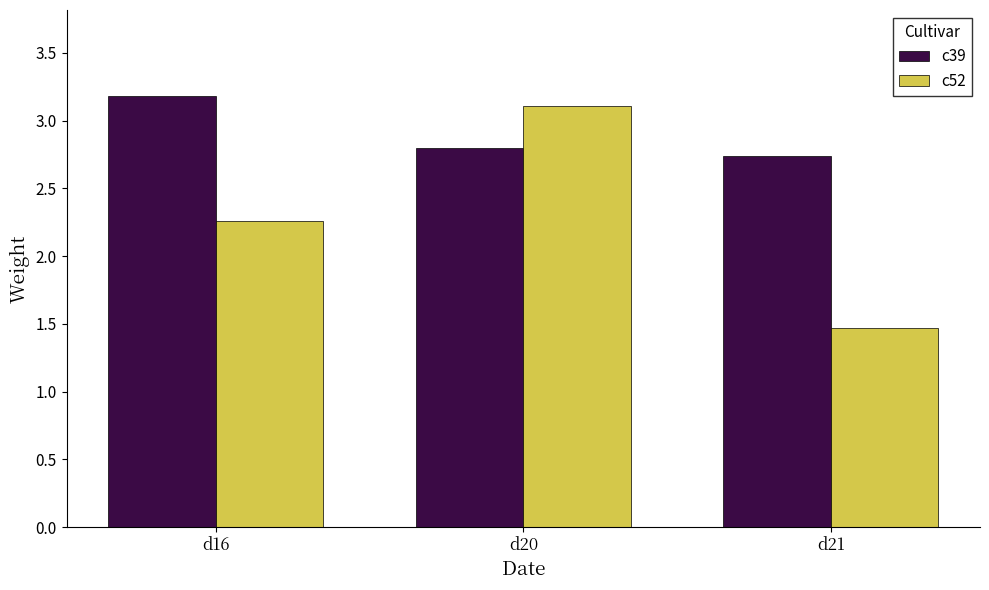

The value of c52 at d21 is 1.0. True or false?

False